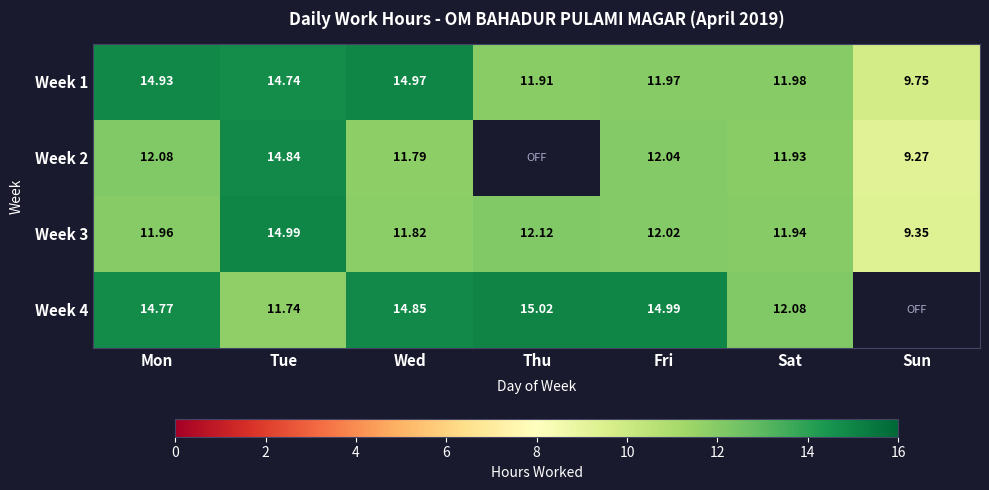

At which category is the sum across all series the highest?

Tue